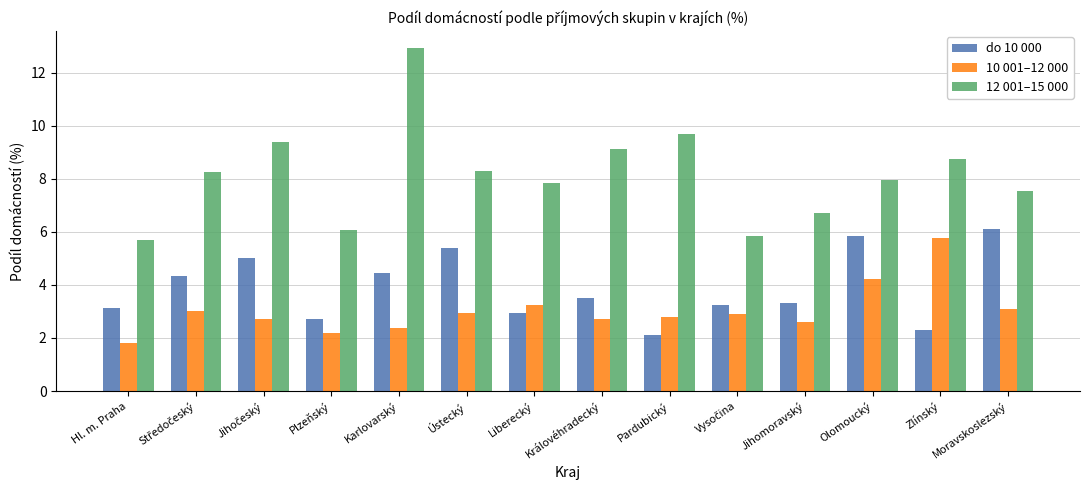

Are the bars horizontal?

No